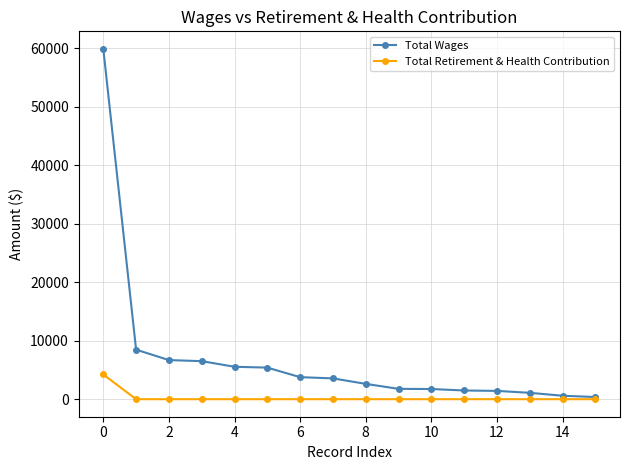

What is the difference between the maximum and minimum values in the Total Wages series?

59496